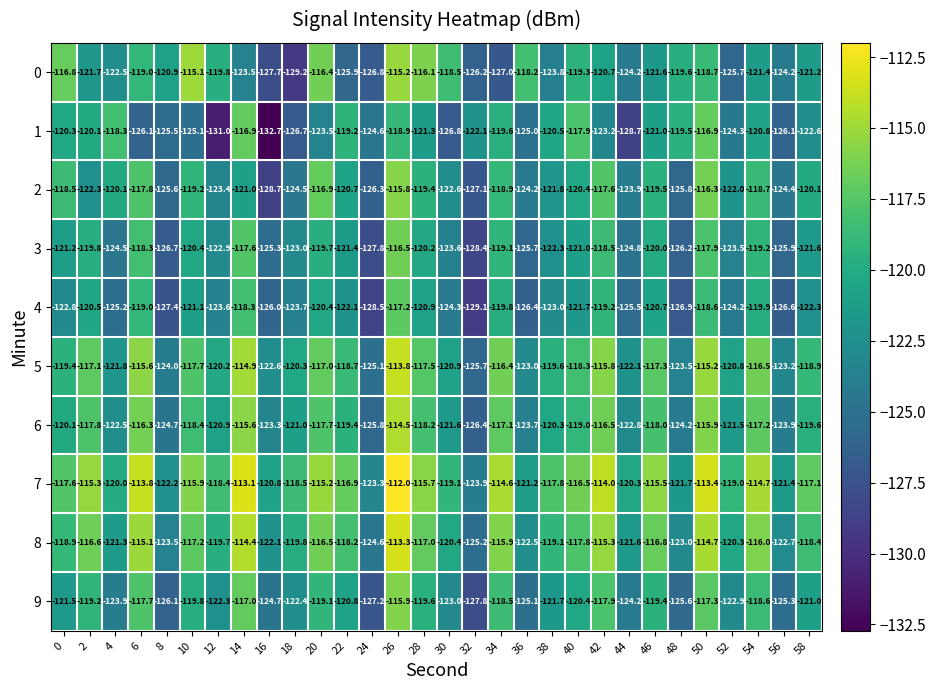

Which series has the widest spread of values?

1